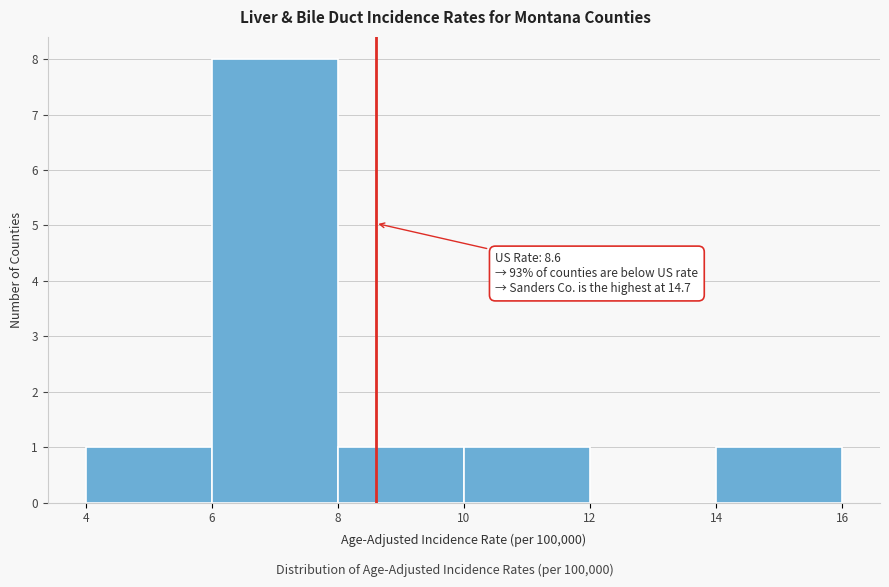

Which range on the x-axis has the tallest bar?

6 to 8